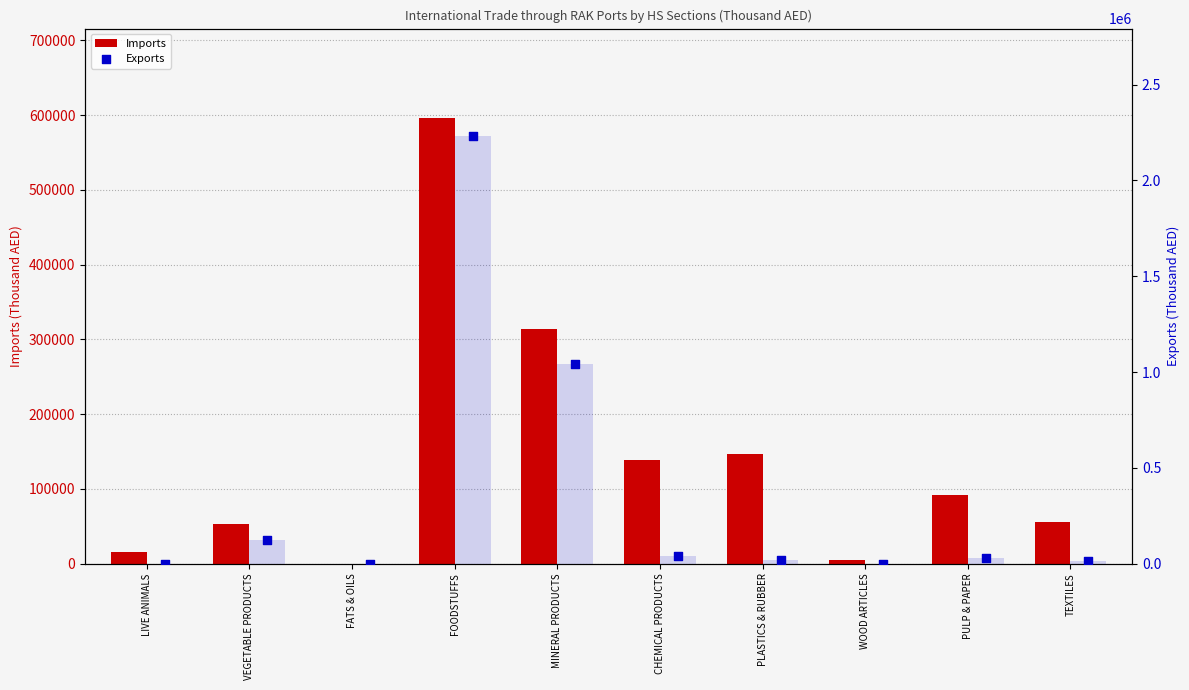

Is the value of Exports at PULP & PAPER greater than the value of Exports (bar) at FOODSTUFFS?

No